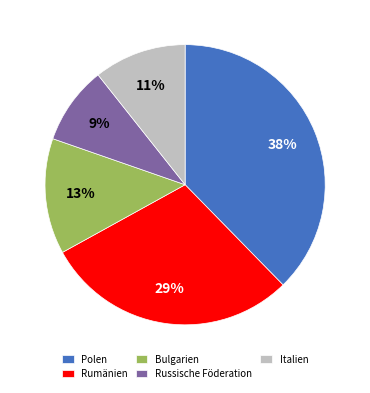

Which slice is the largest?

Polen